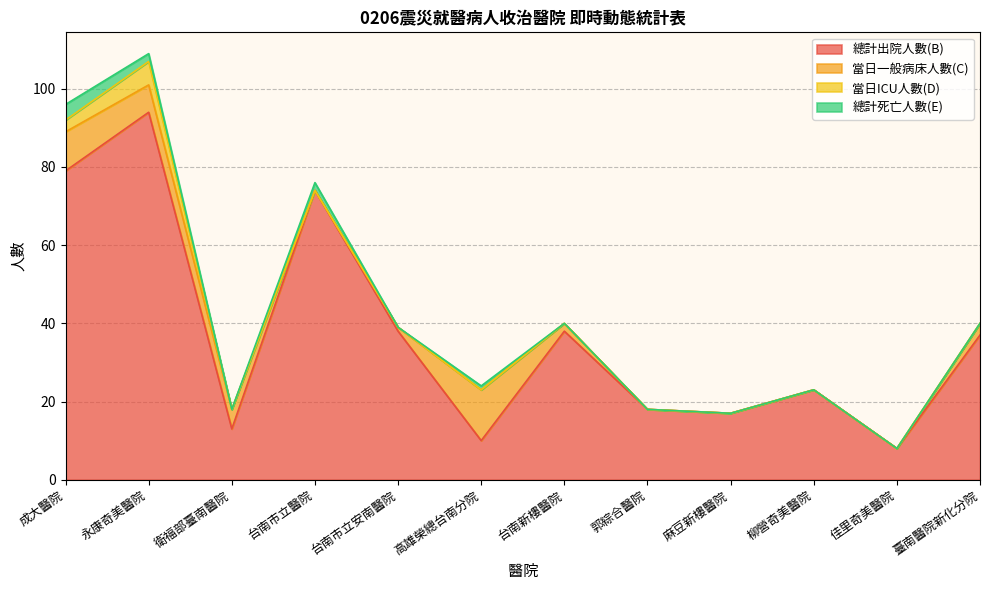

Count the 當日ICU人數(D) values in the range 0 to 1.

10